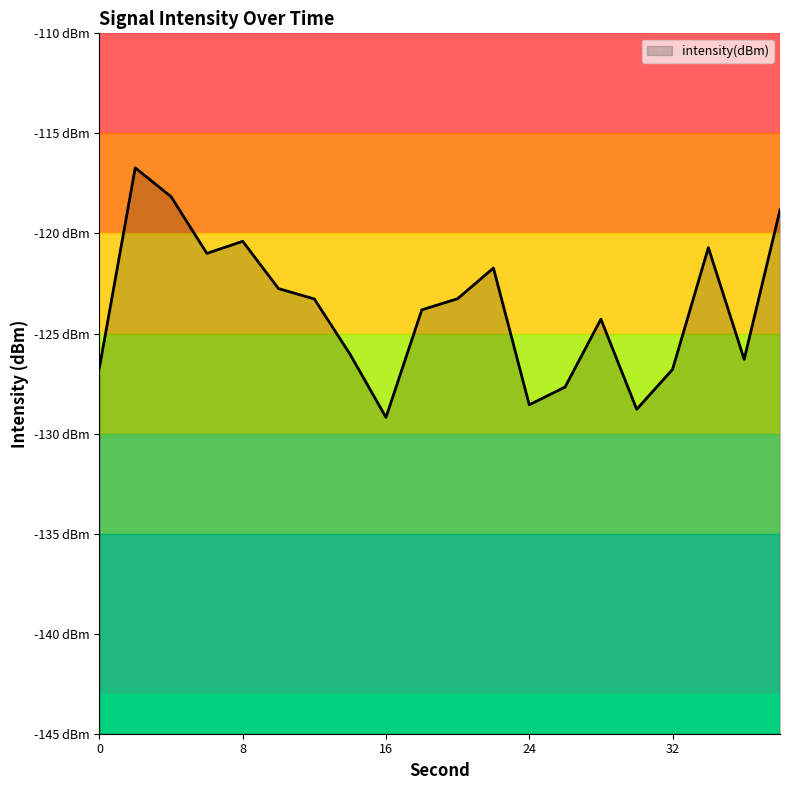

What is the sum of all values?

-2475.0